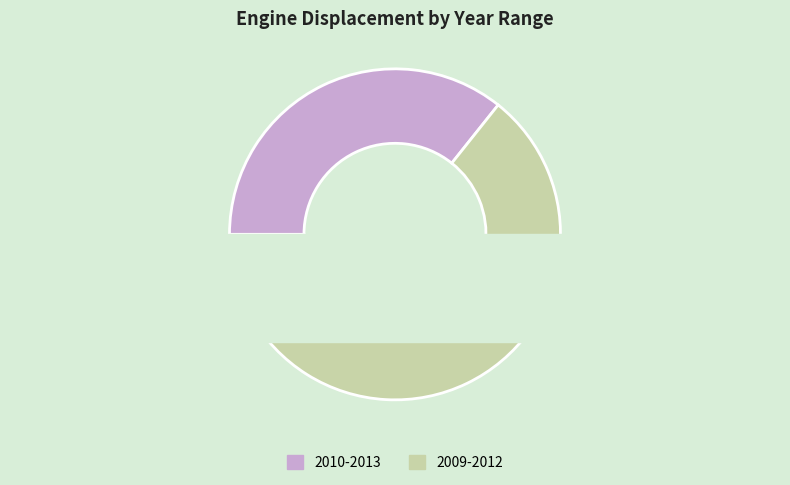

What is the majority slice?

2009-2012